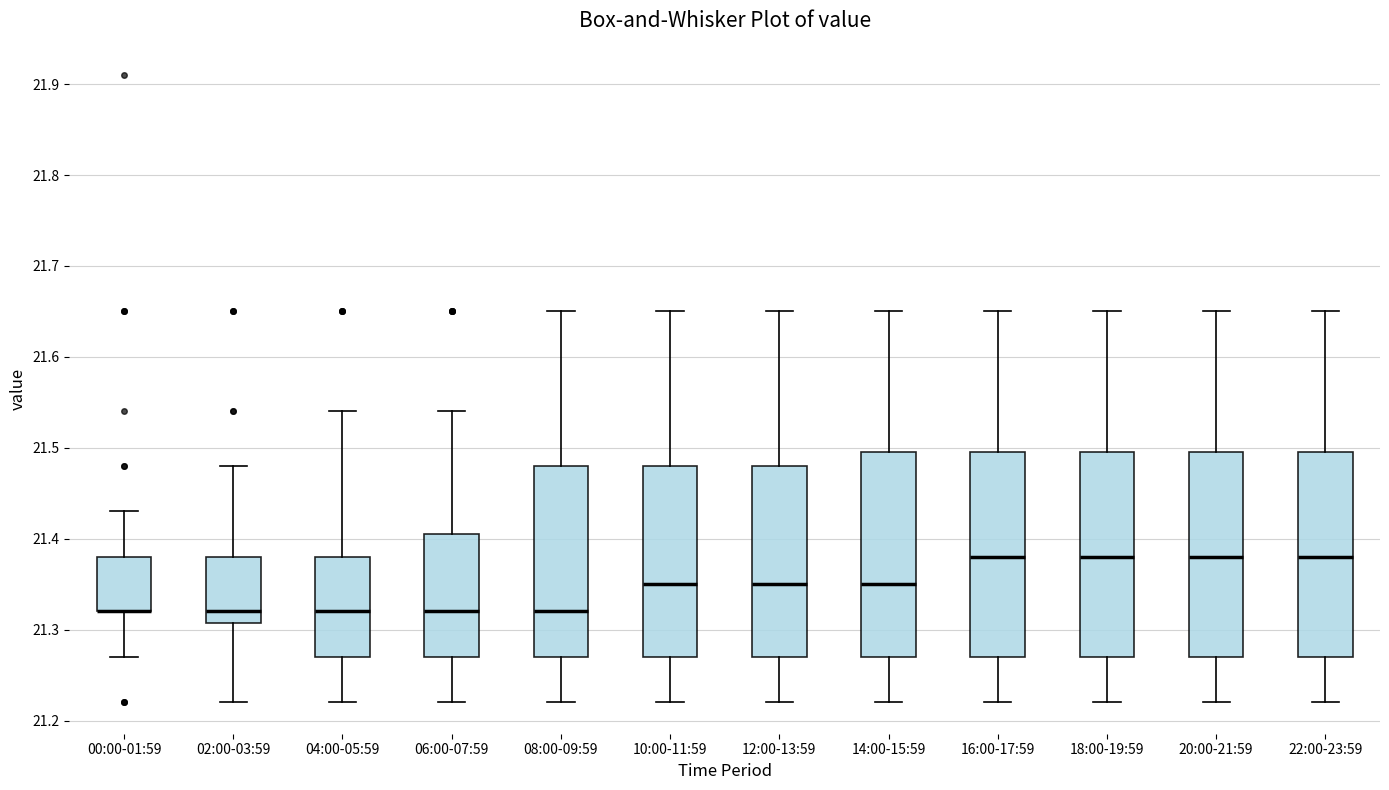

Reading left to right, read every box against the y-axis: the position of its median line, the range the box covers, and the ends of its whiskers. The values are not printed on the chart, so give them approximately, as read against the axis.

00:00-01:59: median 21.32 (drawn on the box's lower edge), box 21.32 to 21.38, whiskers 21.27 to 21.43
02:00-03:59: median 21.32, box 21.31 to 21.38, whiskers 21.22 to 21.48
04:00-05:59: median 21.32, box 21.27 to 21.38, whiskers 21.22 to 21.54
06:00-07:59: median 21.32, box 21.27 to 21.41, whiskers 21.22 to 21.54
08:00-09:59: median 21.32, box 21.27 to 21.48, whiskers 21.22 to 21.65
10:00-11:59: median 21.35, box 21.27 to 21.48, whiskers 21.22 to 21.65
12:00-13:59: median 21.35, box 21.27 to 21.48, whiskers 21.22 to 21.65
14:00-15:59: median 21.35, box 21.27 to 21.50, whiskers 21.22 to 21.65
16:00-17:59: median 21.38, box 21.27 to 21.50, whiskers 21.22 to 21.65
18:00-19:59: median 21.38, box 21.27 to 21.50, whiskers 21.22 to 21.65
20:00-21:59: median 21.38, box 21.27 to 21.50, whiskers 21.22 to 21.65
22:00-23:59: median 21.38, box 21.27 to 21.50, whiskers 21.22 to 21.65